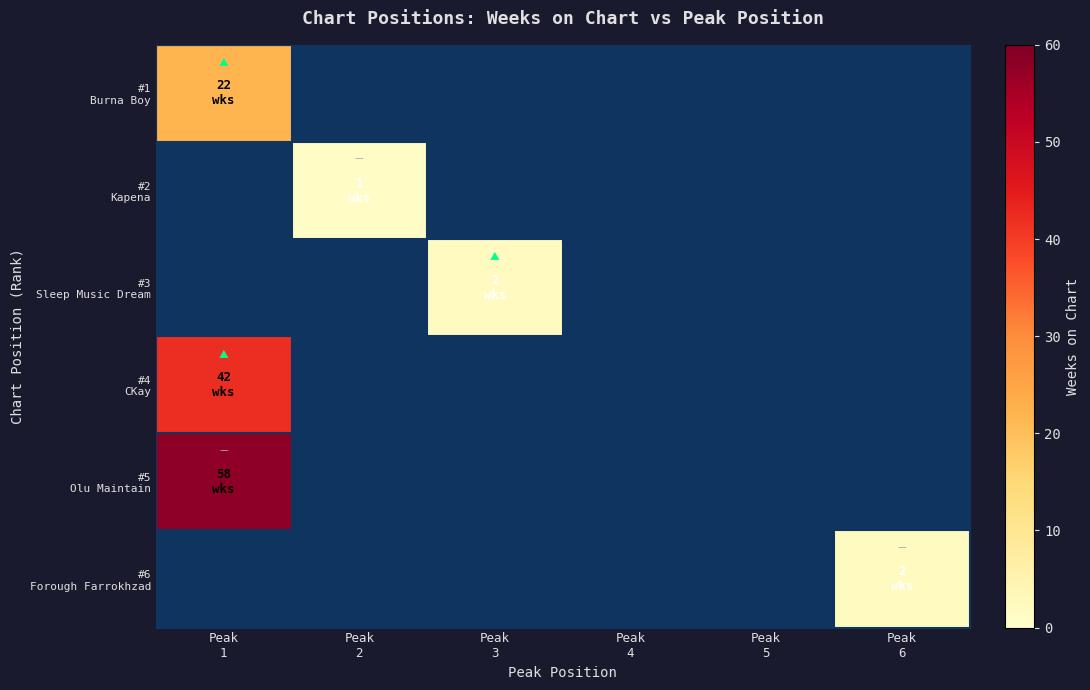

Count the number of data series in this chart.

6